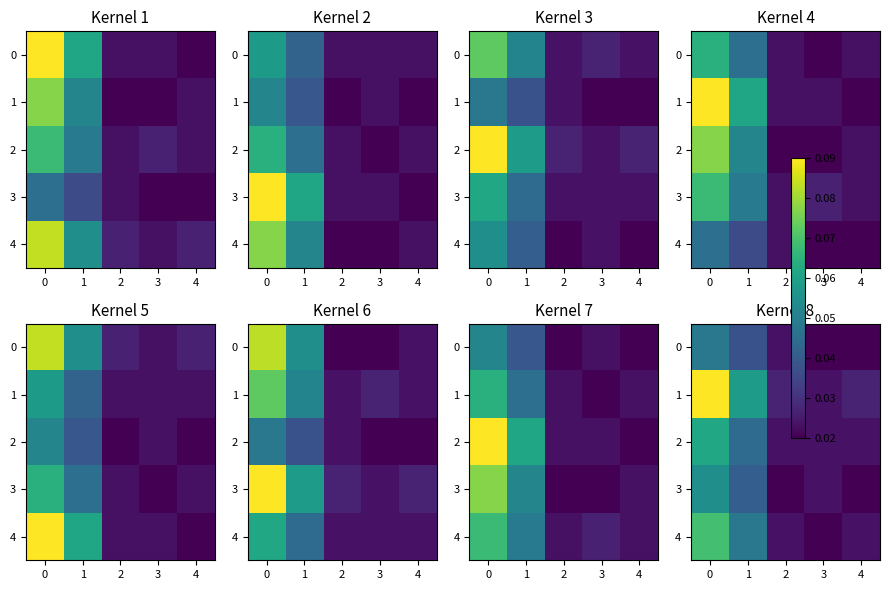

The value of 4 at 0 is 0.0. True or false?

False